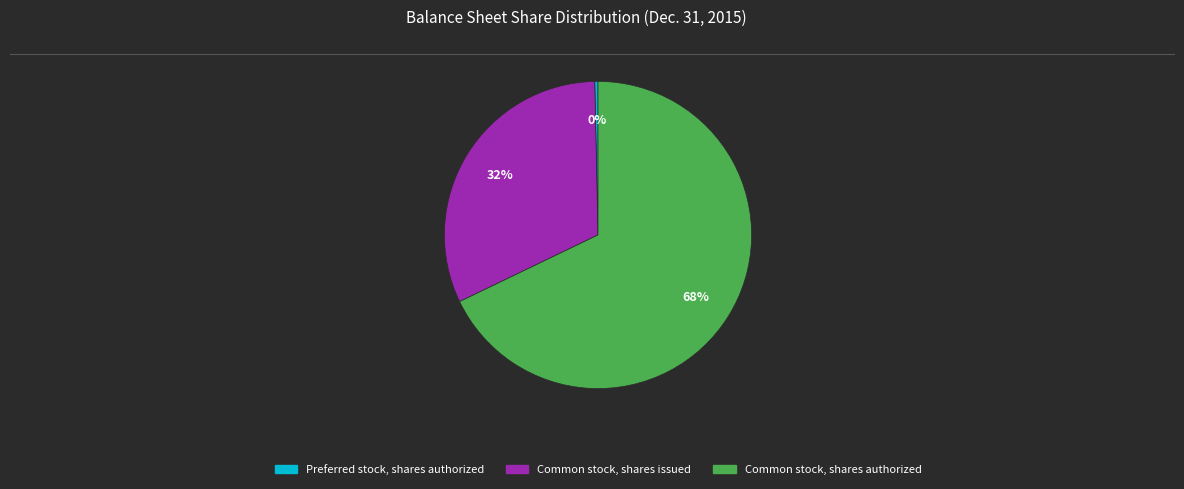

Between Common stock, shares authorized and Preferred stock, shares authorized, which is larger?

Common stock, shares authorized